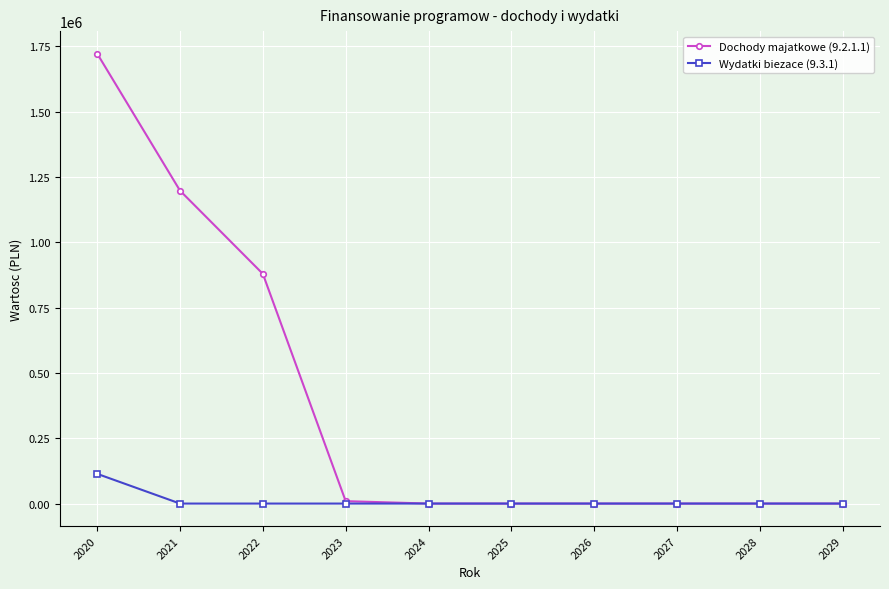

What is the approximate value of Dochody majatkowe (9.2.1.1) at 2021?

1197605